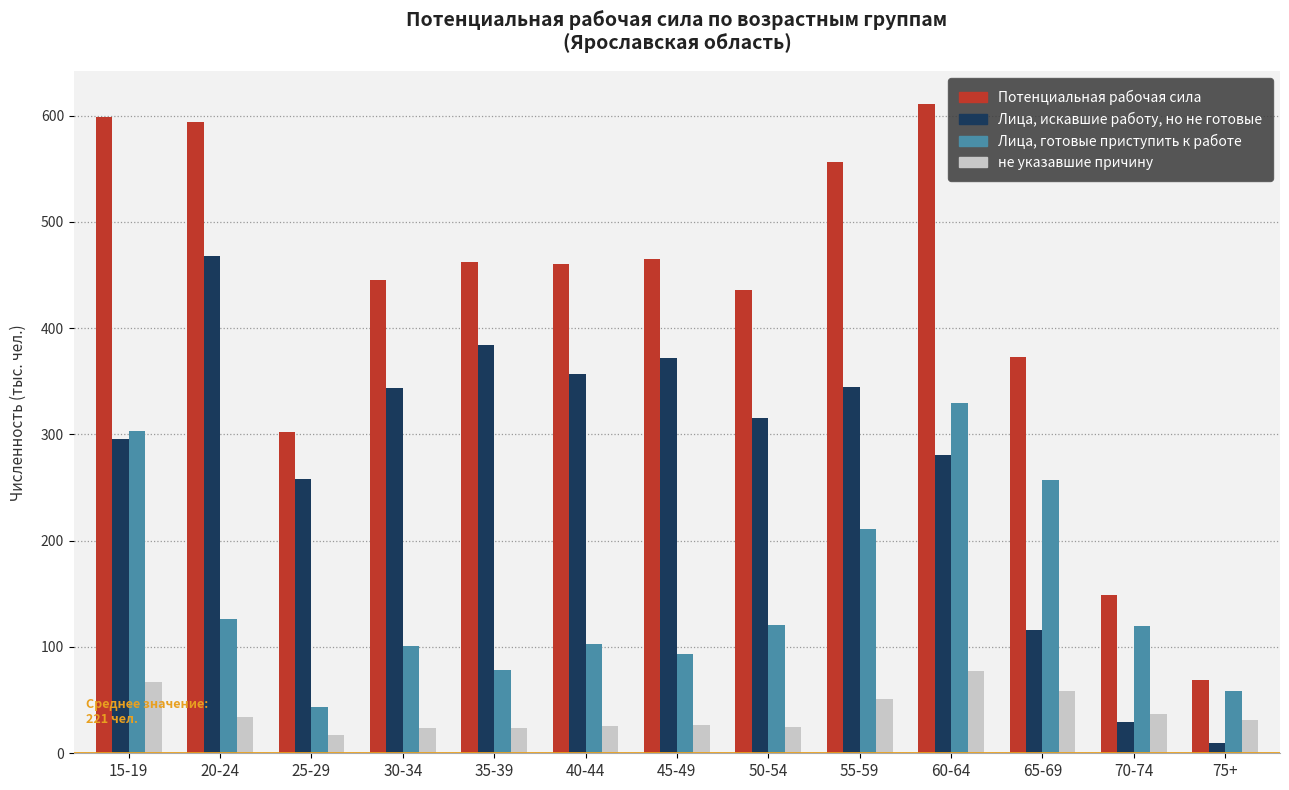

At which category is the sum across all series the highest?

60-64